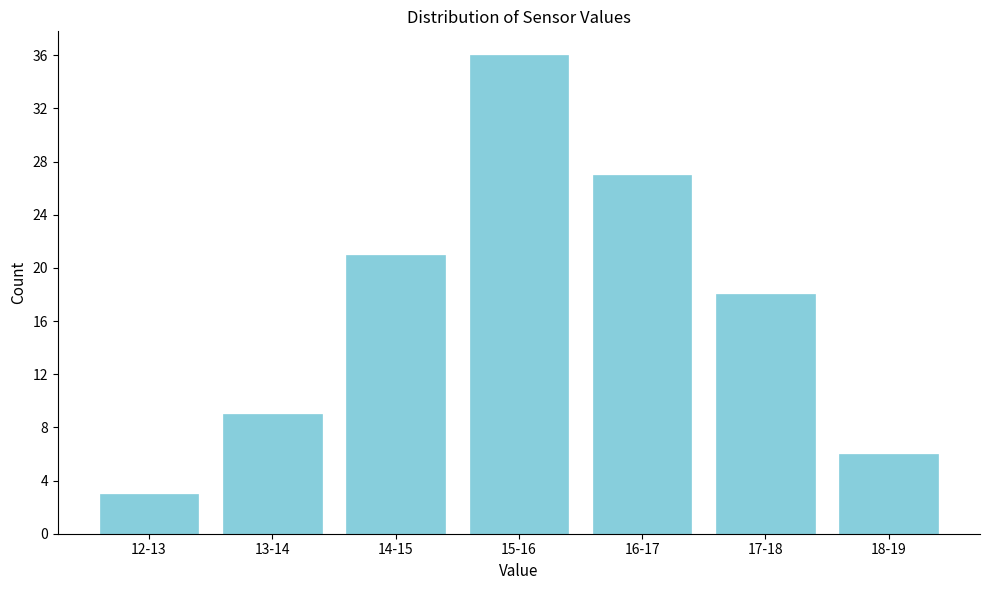

Reading left to right, extract all data points from this chart.

12-13=3	13-14=9	14-15=21	15-16=36	16-17=27	17-18=18	18-19=6